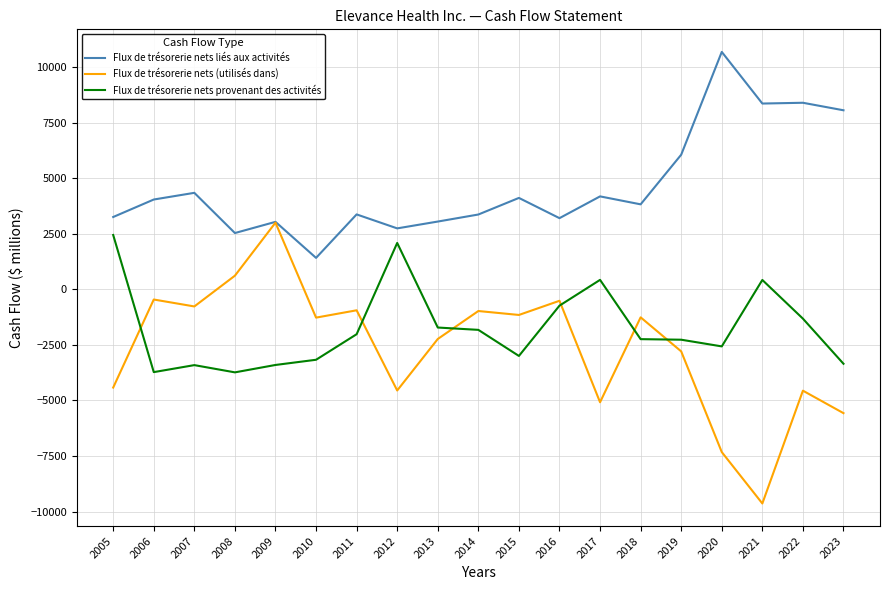

Which category has the lowest value in the Flux de trésorerie nets (utilisés dans) series?

2021